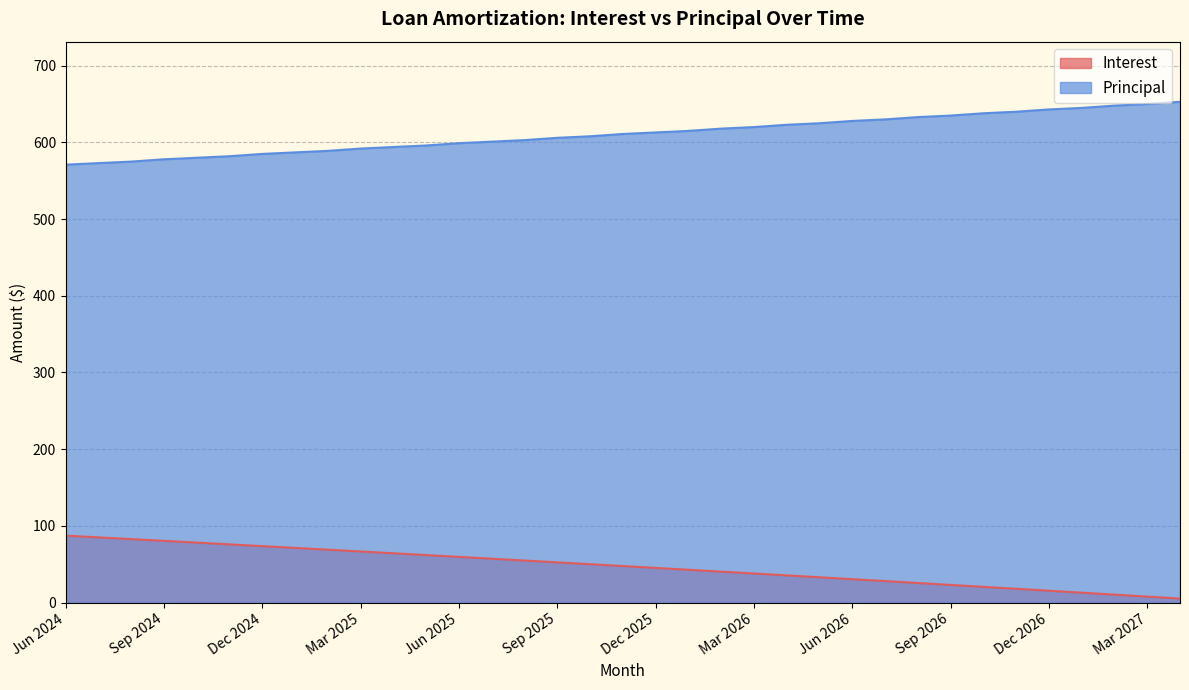

True or false: Interest and Principal cross at least once.

False